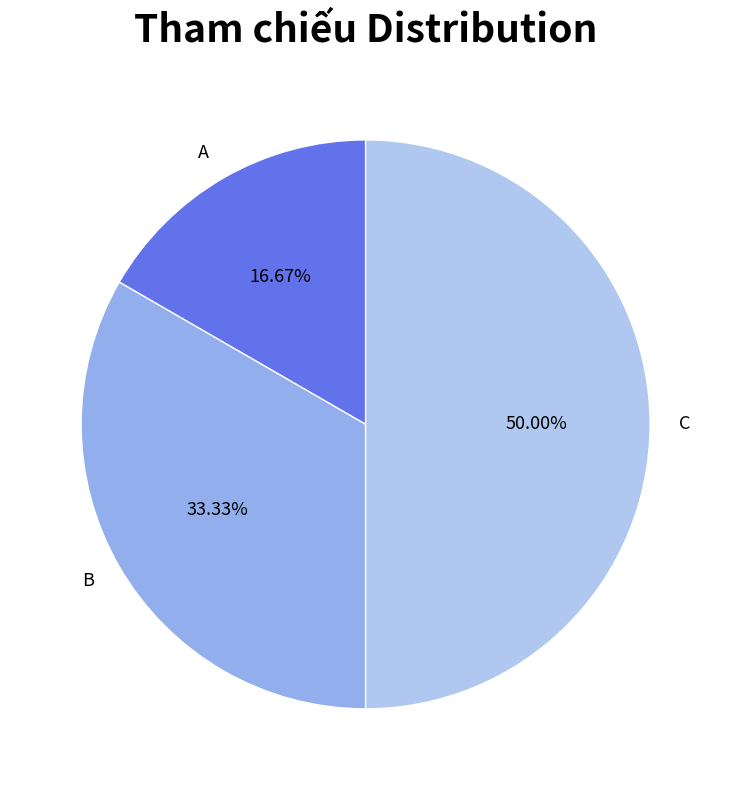

Rank the categories by value from highest to lowest.

C, B, A